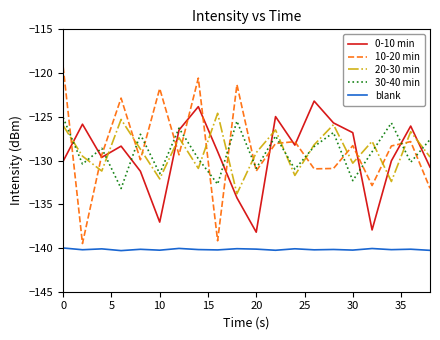

What is the difference between the maximum and second lowest values in the 30-40 min series?

7.6